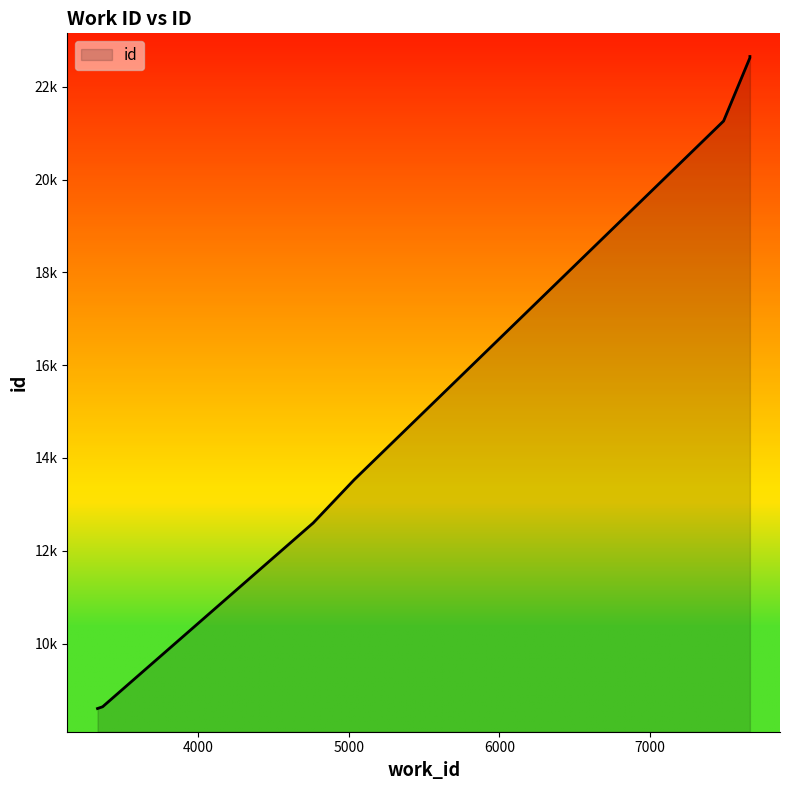

Rank the categories by value from highest to lowest.

7665, 7665, 7665, 7665, 7490, 5035, 4760, 4759, 3363, 3329